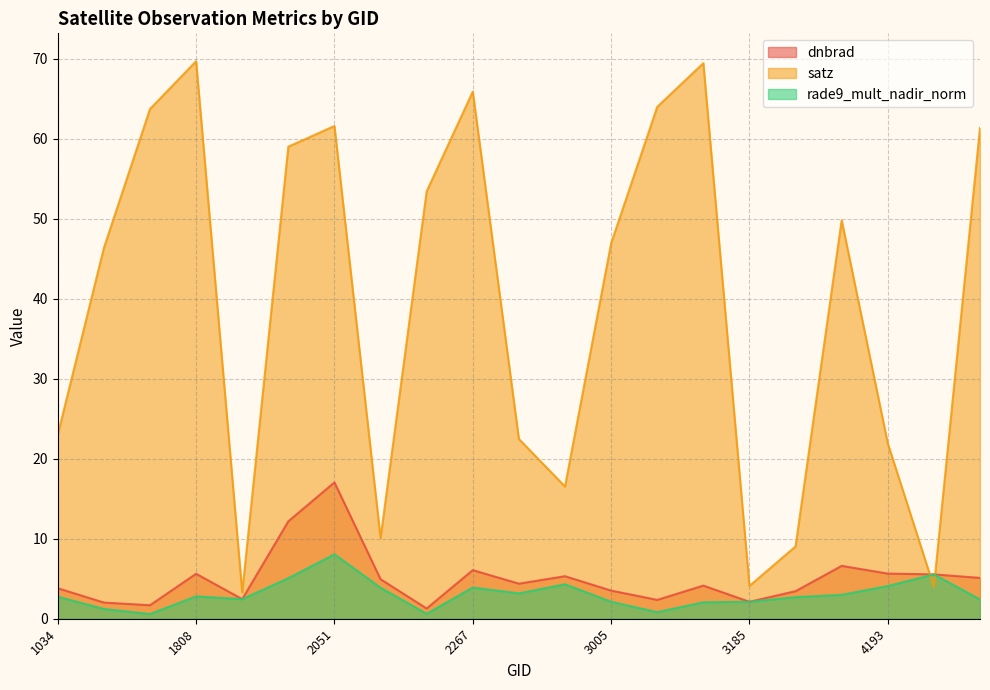

True or false: satz and rade9_mult_nadir_norm intersect in this chart.

True